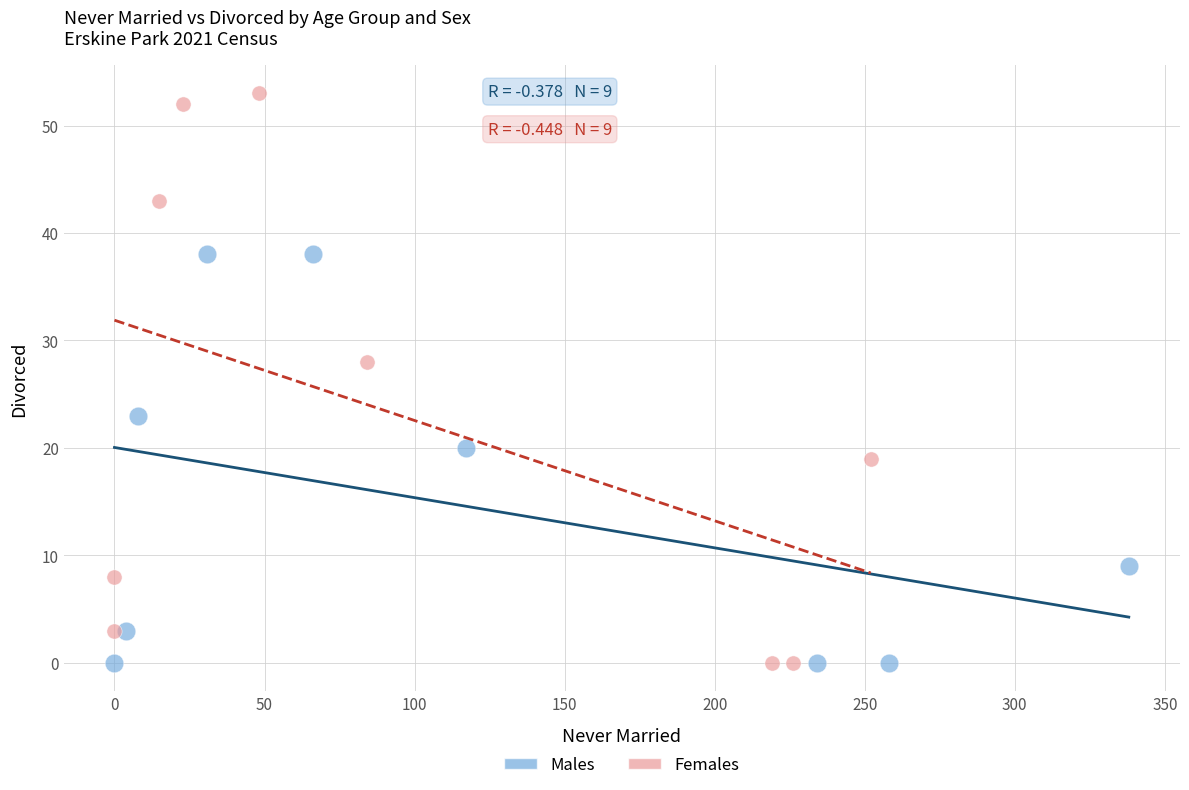

Which series reaches the maximum Y coordinate?

Females